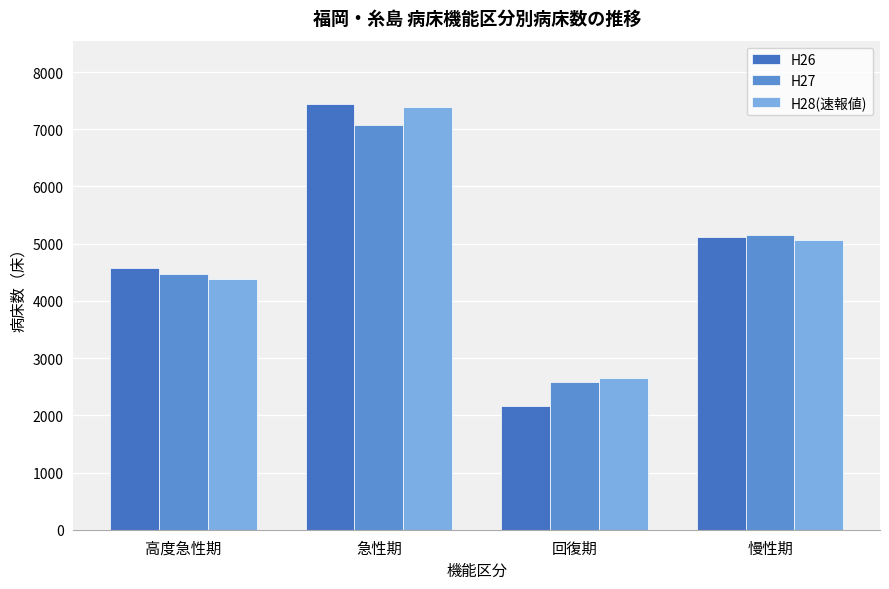

Between 急性期 and 回復期, which is larger?

急性期